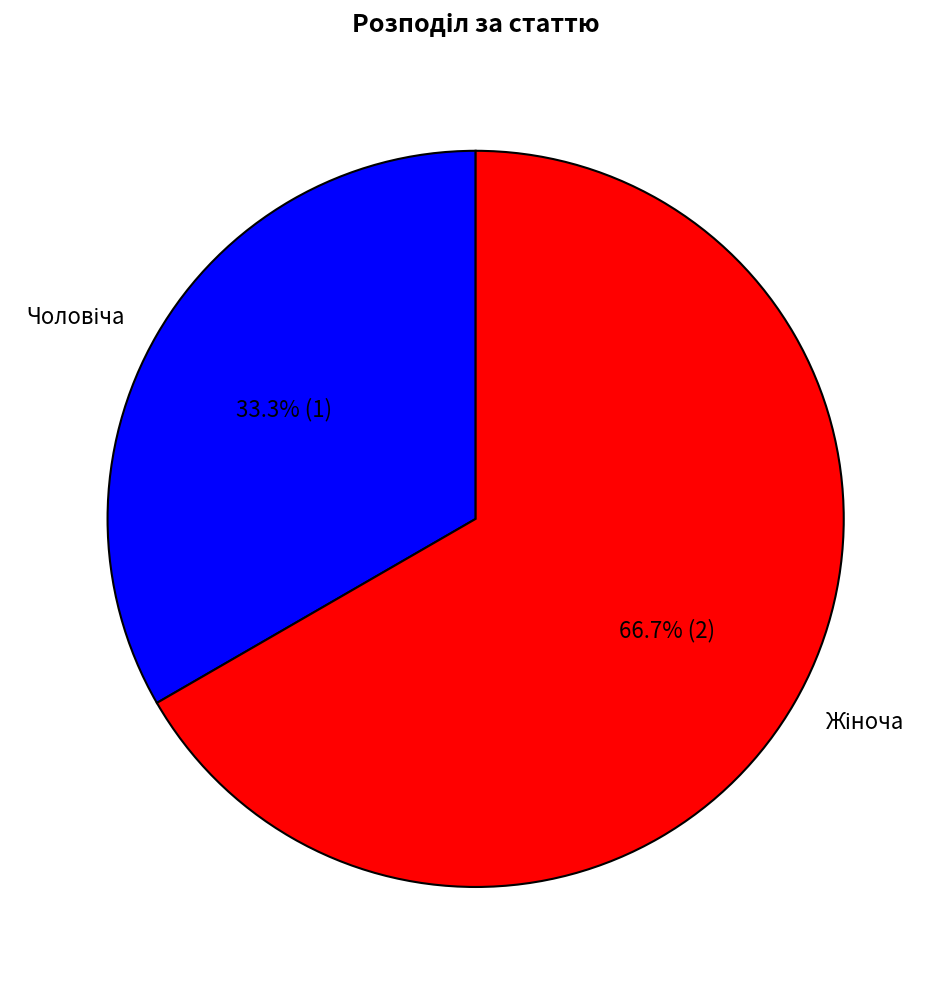

Count the number of slices in the pie.

2